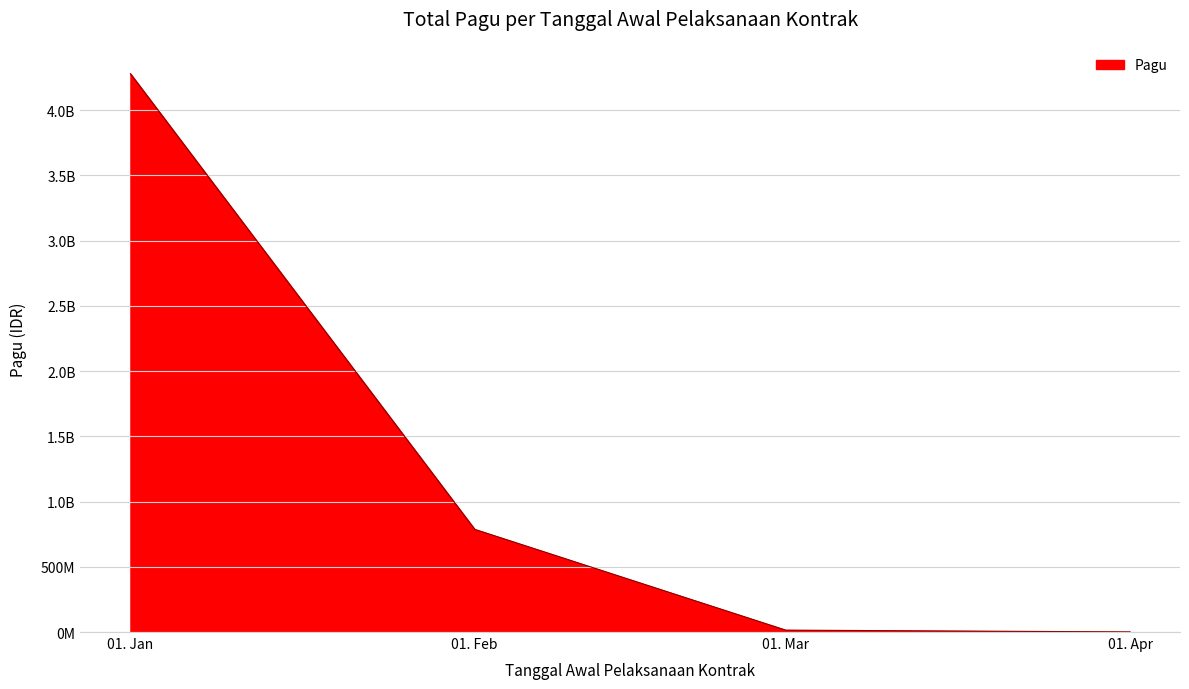

Does the chart display data point markers on the line(s)?

No